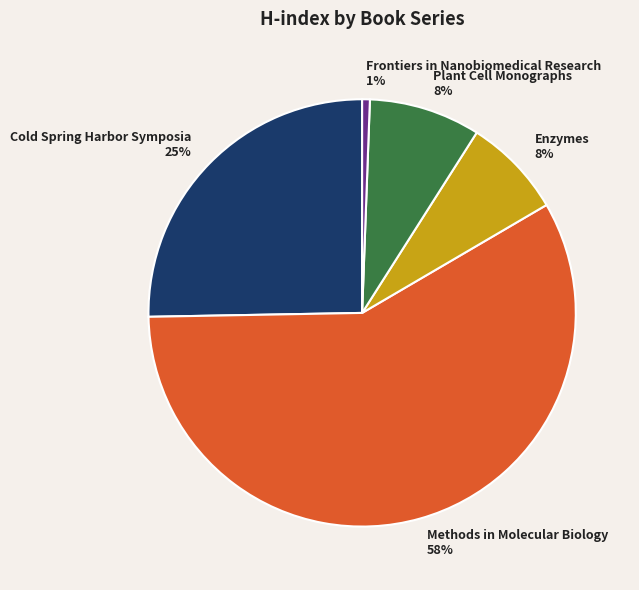

Do Cold Spring Harbor Symposia and Enzymes together represent more than half of the pie?

No